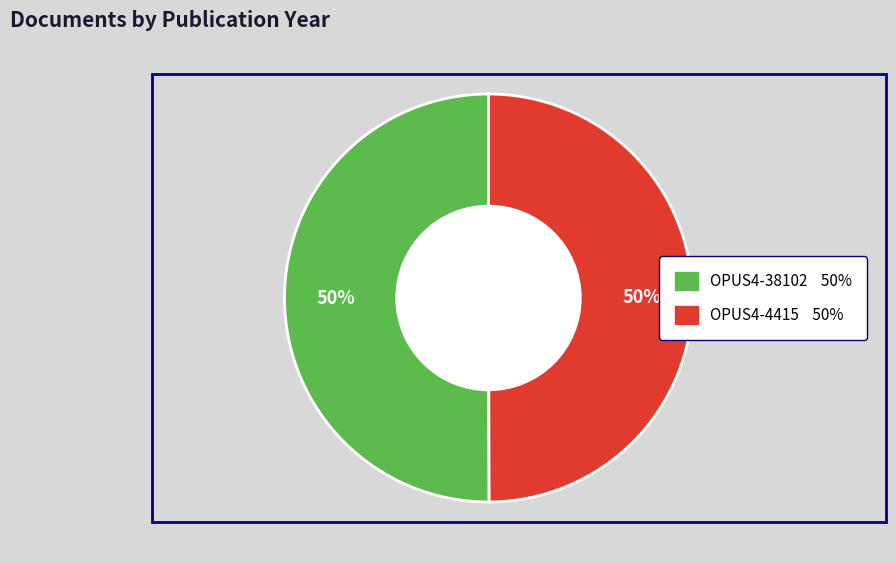

How many slices are in this pie chart?

2